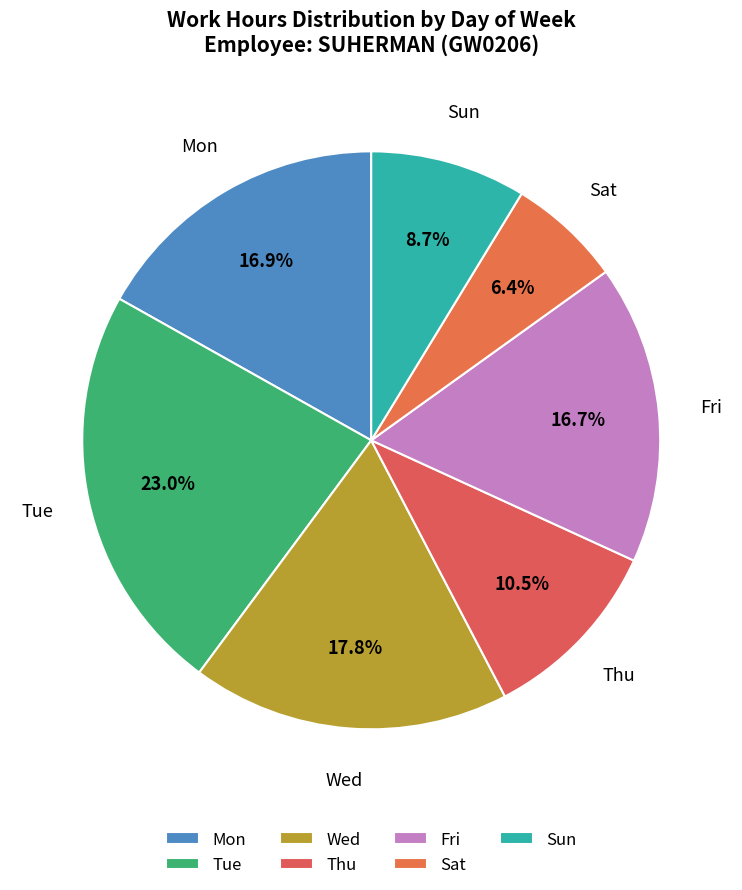

Is there any slice that represents more than half of the pie?

No